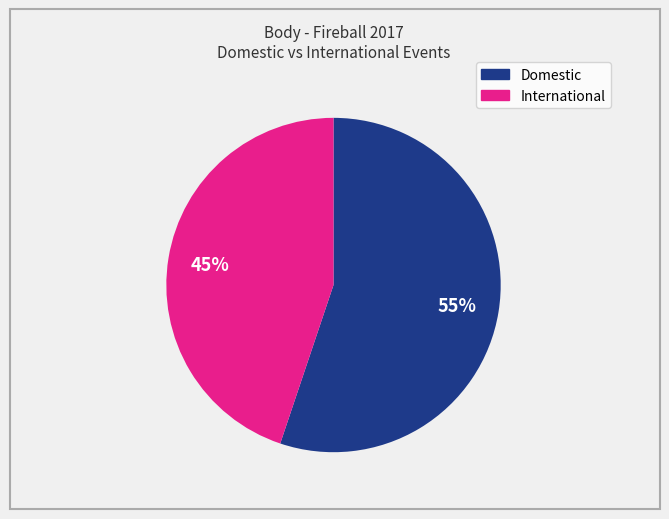

To the nearest percent, what is the difference between the largest and smallest slice percentages?

10%